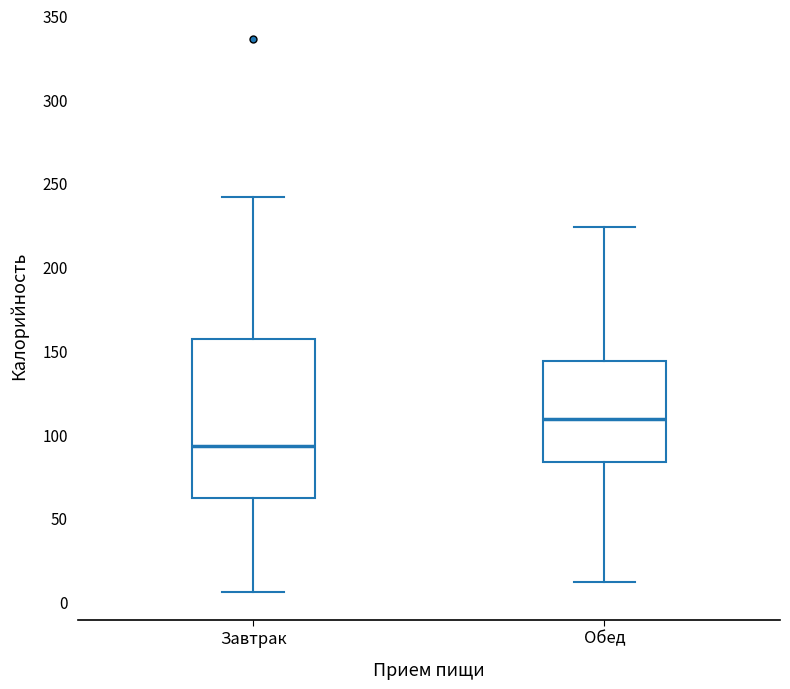

Reading left to right, transcribe this box plot: for each box, give where its median line is, the range the box spans, and where its two whiskers end, as read against the y-axis. The values are not printed on the chart, so give them approximately, as read against the axis.

Завтрак: median 95, box 60 to 155, whiskers 5 to 240
Обед: median 110, box 85 to 145, whiskers 10 to 225